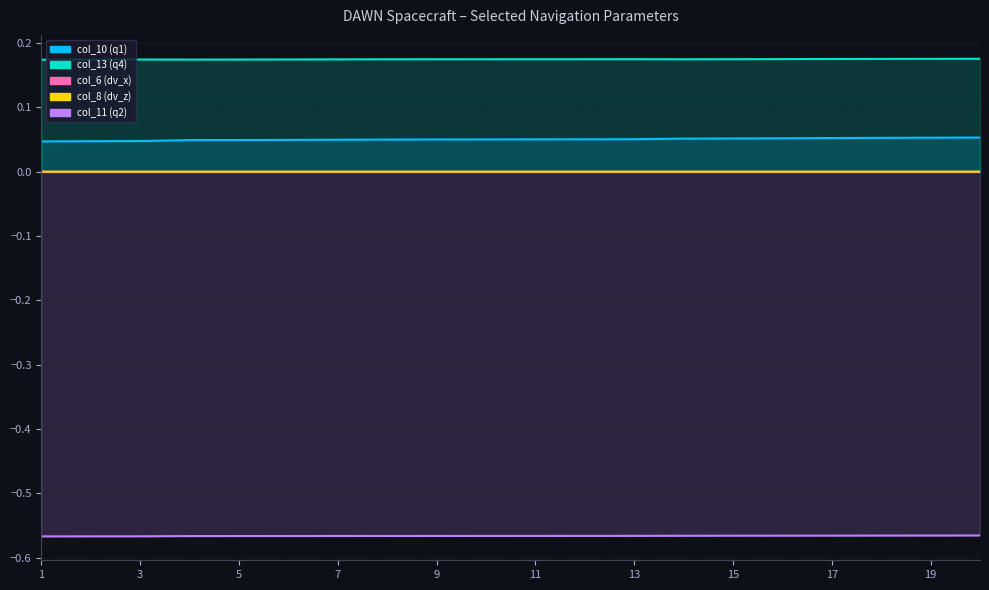

How many lines are shown in the chart?

4